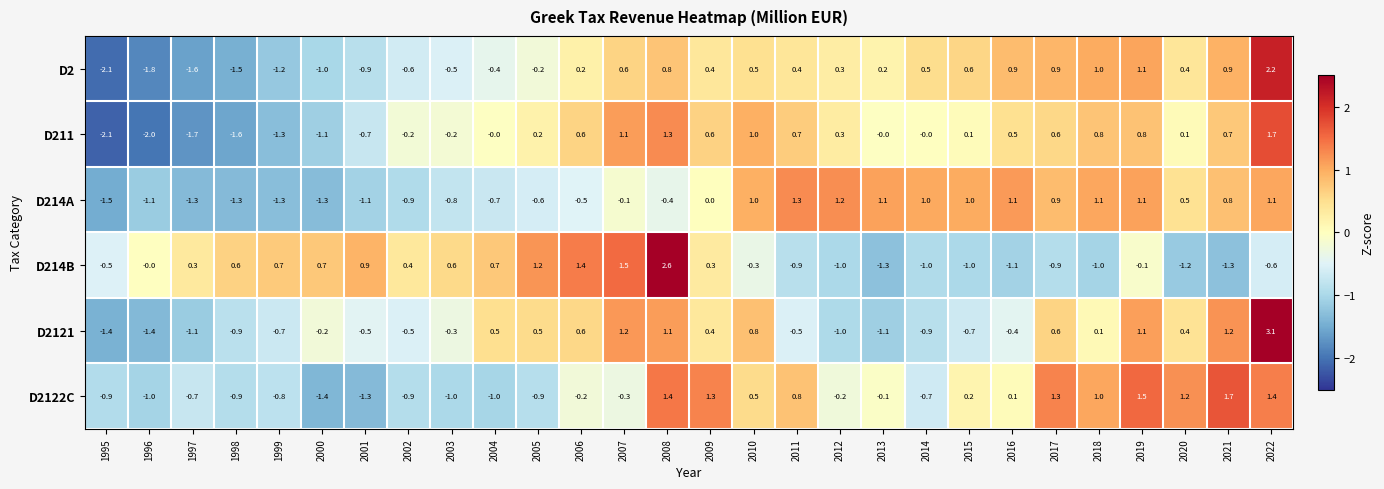

How many series are shown in this chart?

6